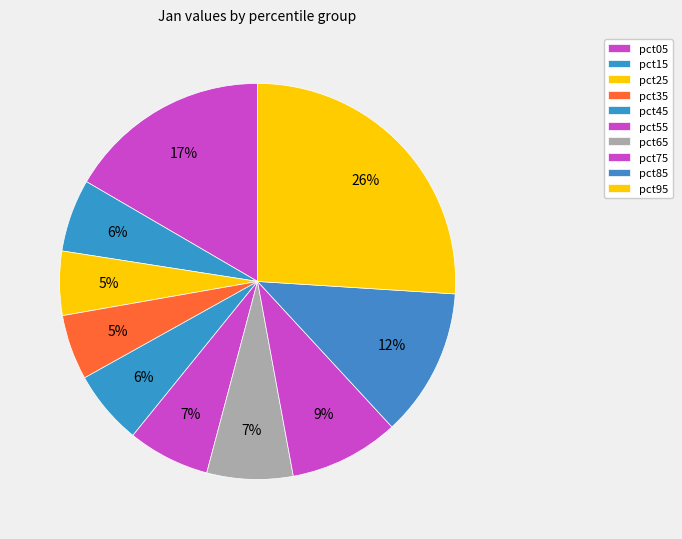

How many slices are in this pie chart?

10